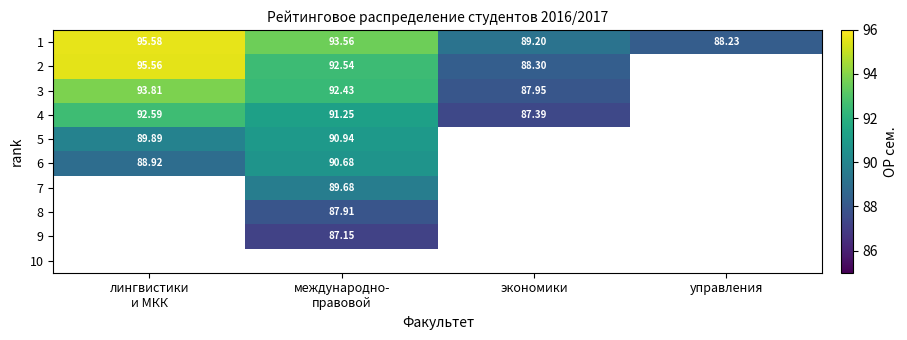

How many positive values does the 2 series have?

3